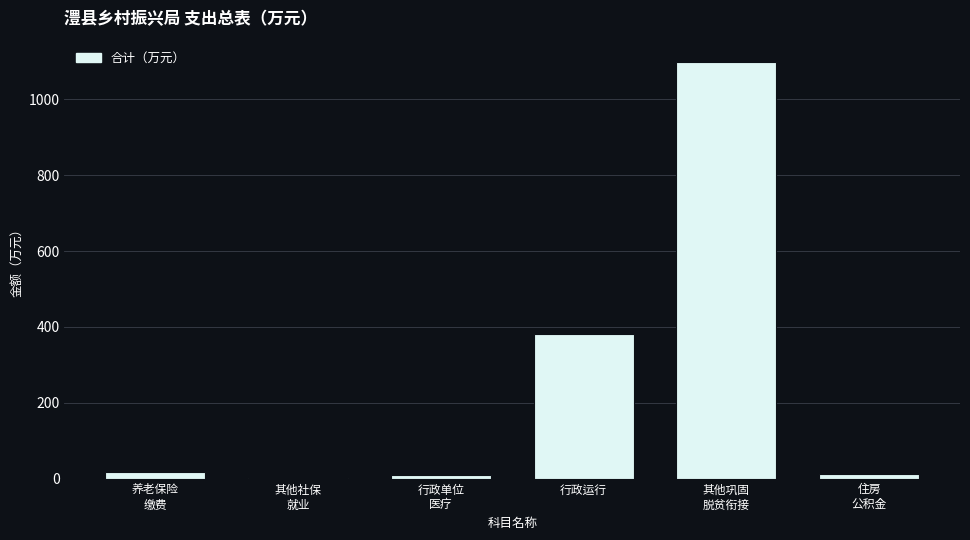

At which category does the chart reach its peak across all series?

其他巩固
脱贫衔接